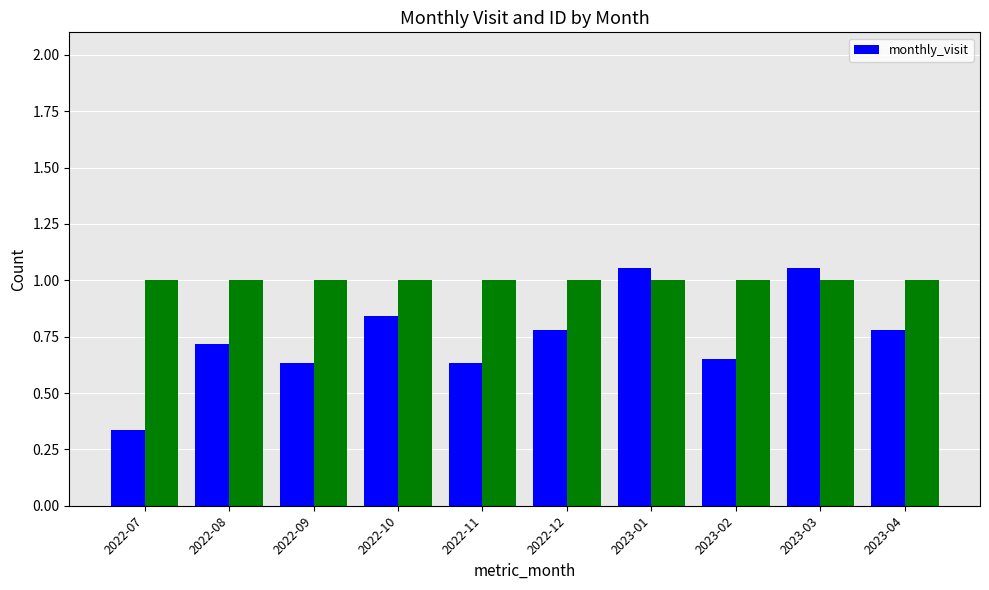

List the labels in order of value, largest first.

2023-01, 2023-03, 2022-10, 2022-12, 2023-04, 2022-08, 2023-02, 2022-09, 2022-11, 2022-07